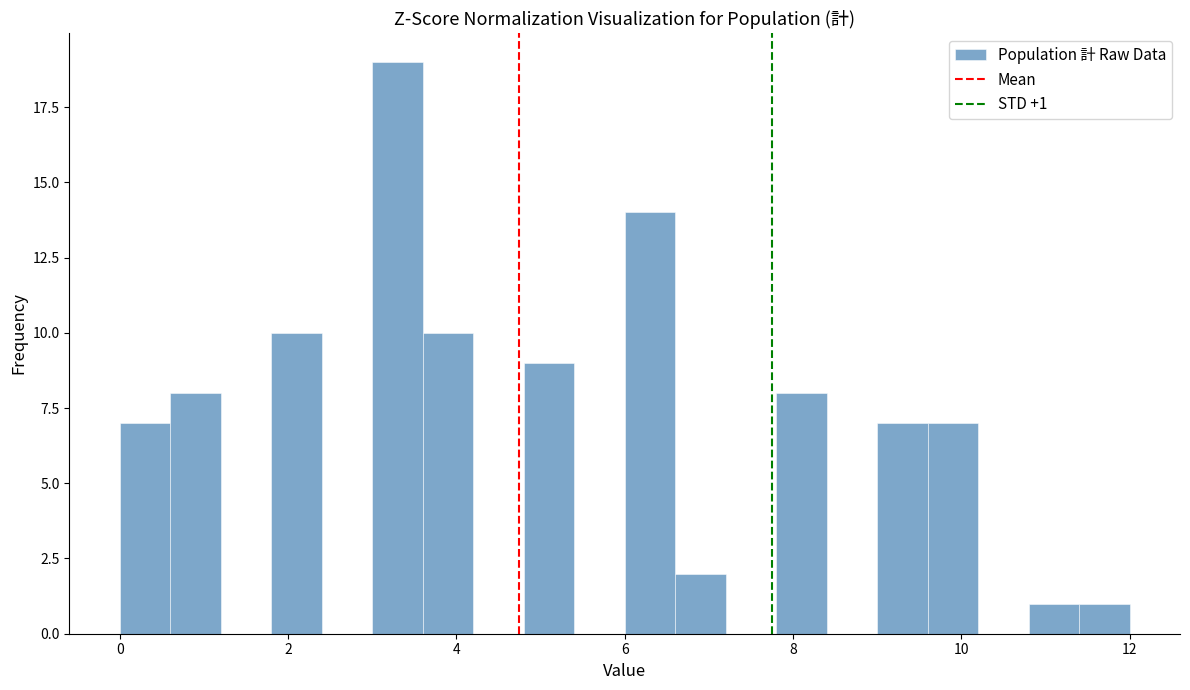

Read against the x-axis, roughly where is the centre of the tallest bar?

3.4